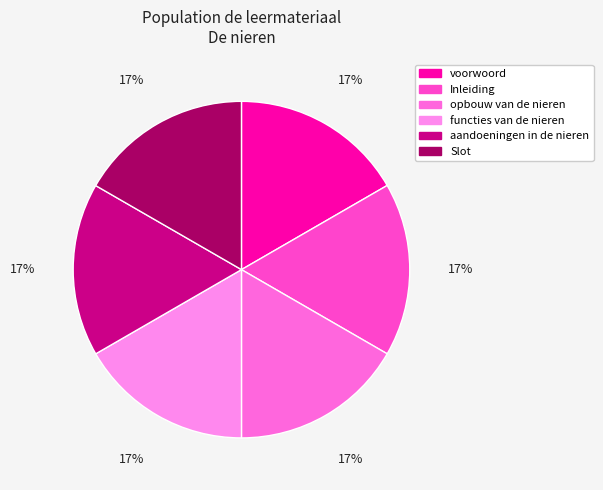

What is the ratio of the value at aandoeningen in de nieren to the value at Inleiding?

1.0